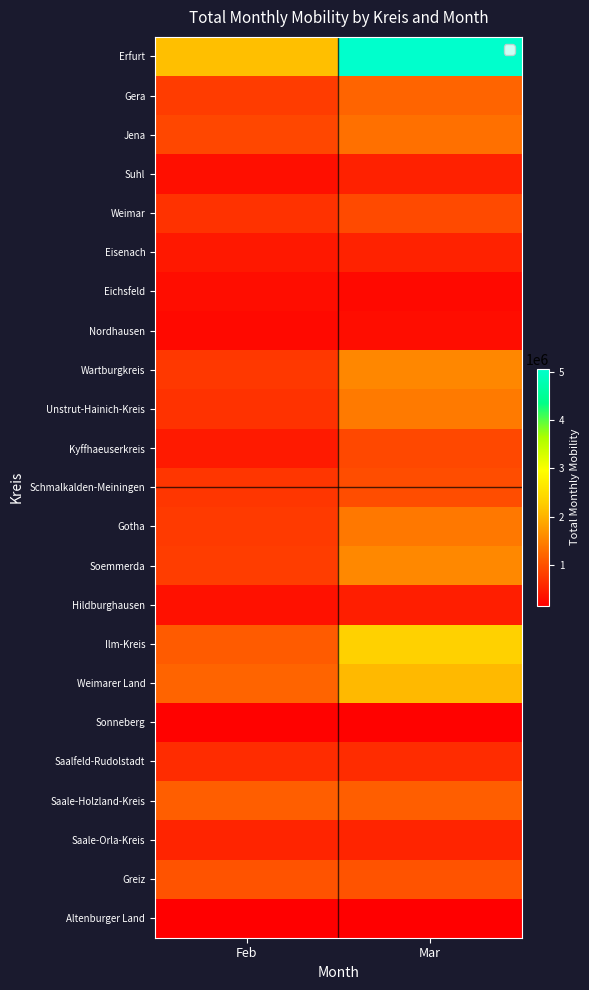

What is the spread (max minus min) of values at Mar?

4892527